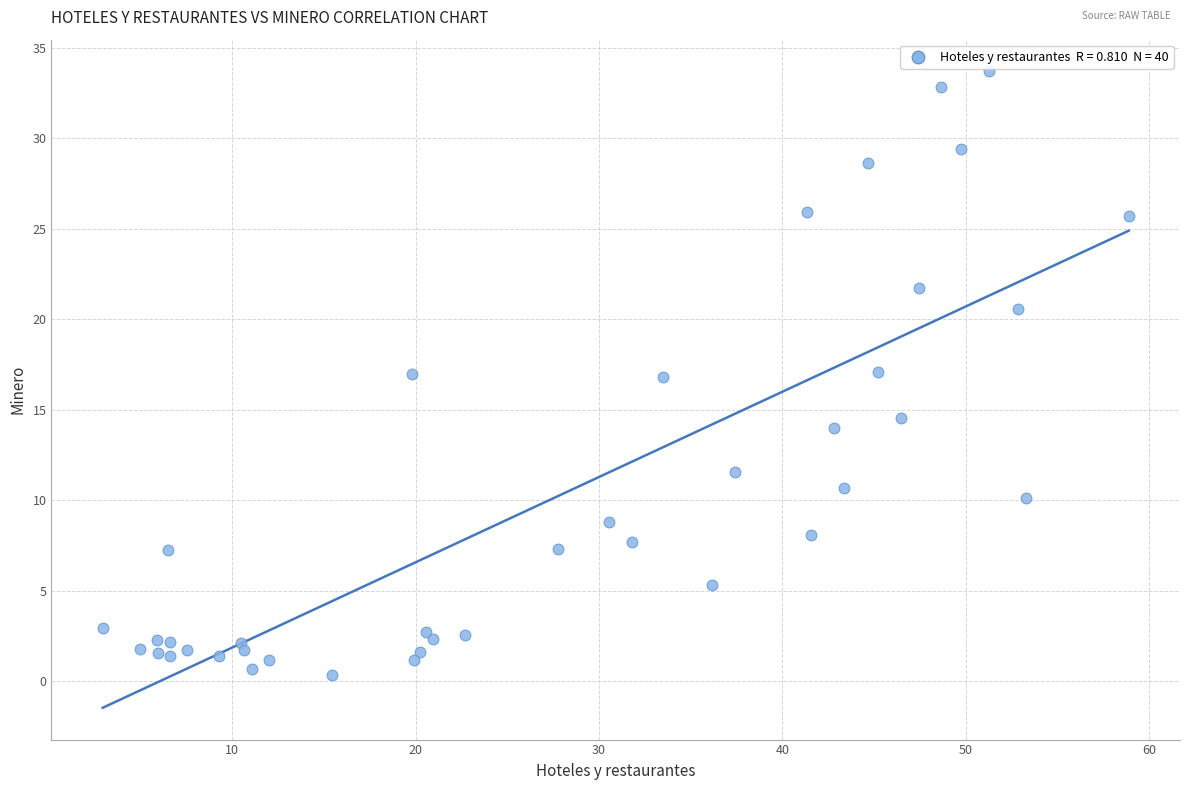

What is the range of X values (max minus min)?

56.0